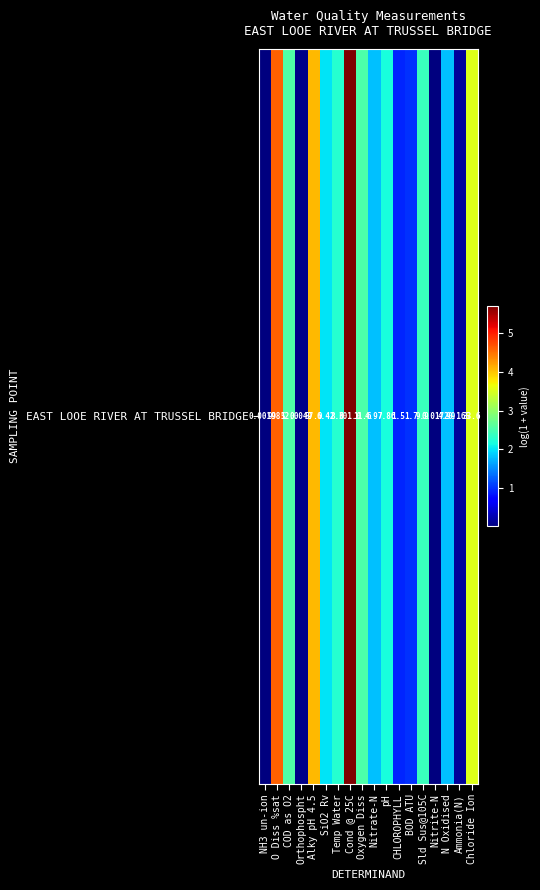

How many data points are less than 2?

8